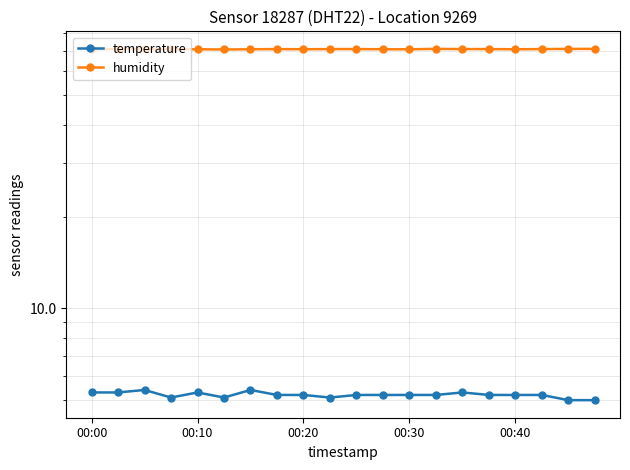

What is the total value across all series at 5?

75.8